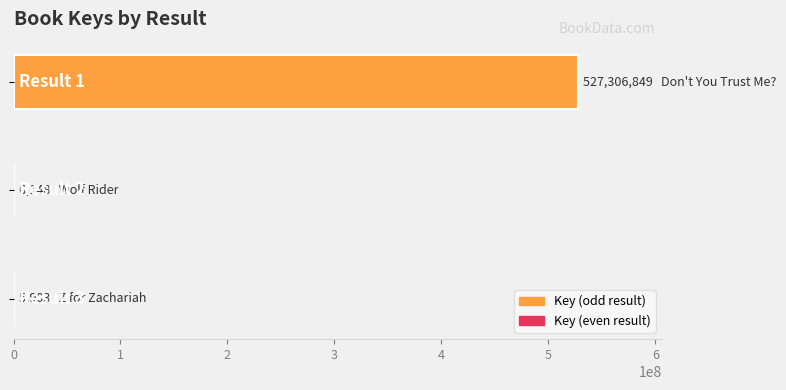

What is the sum of all values?

527318900